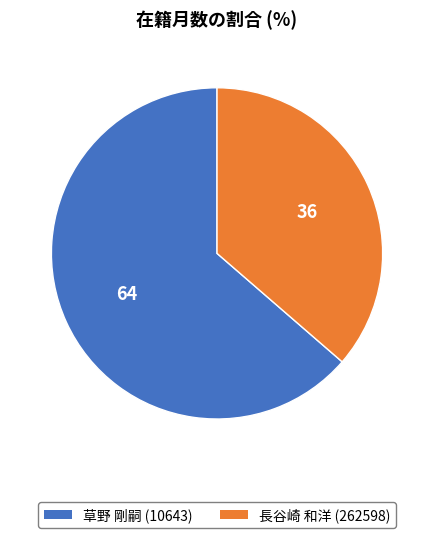

Which slice is the largest?

草野 剛嗣 (10643)